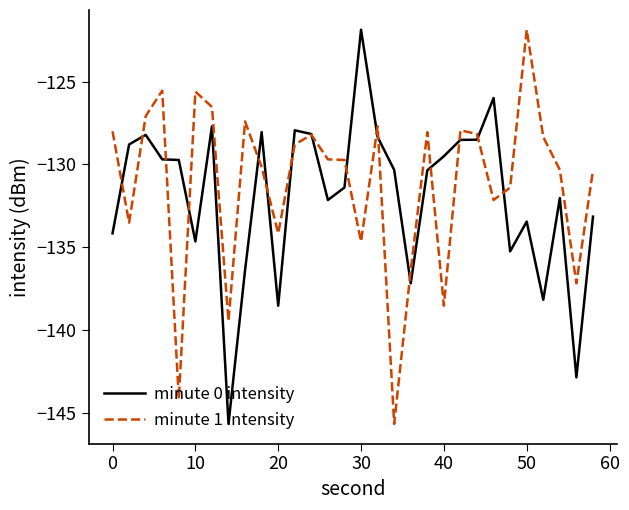

What is the maximum value for minute 1 intensity?

-121.9